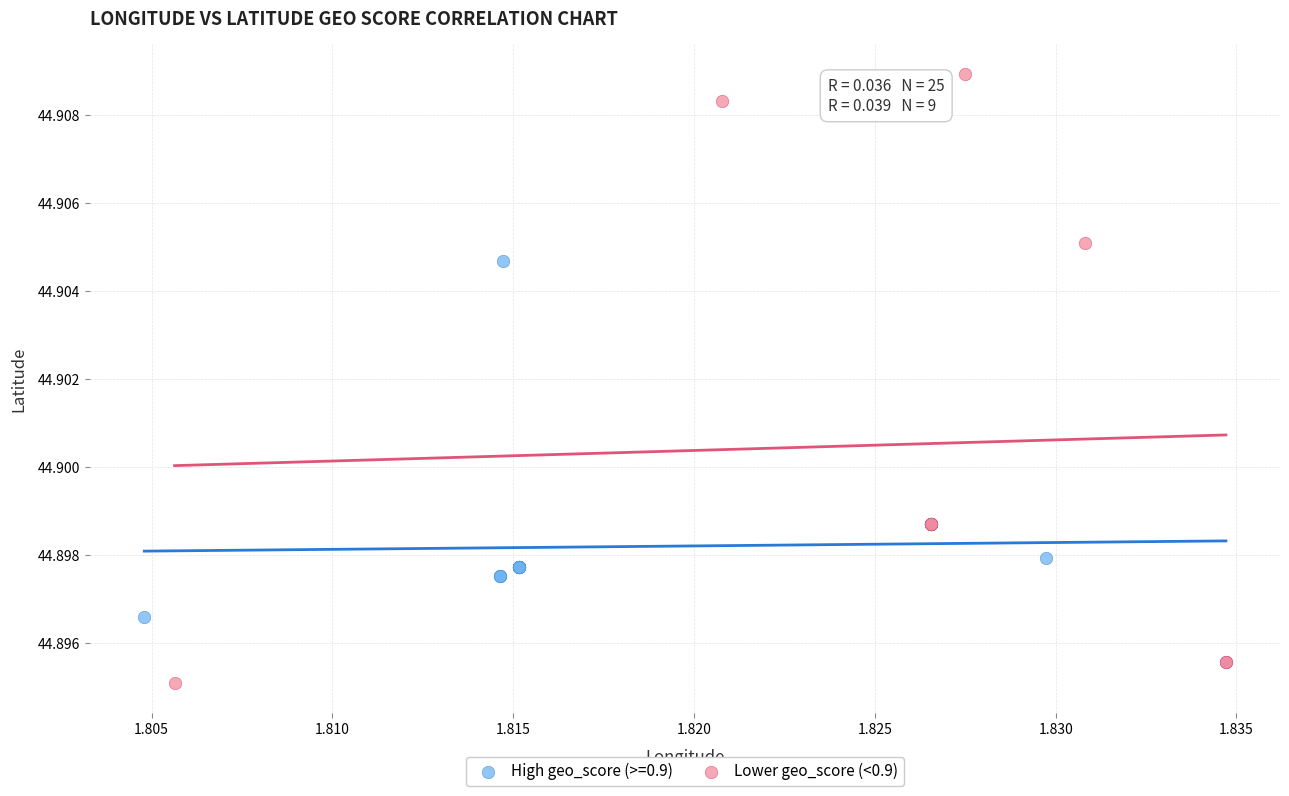

Which series contains the highest Y value?

Lower geo_score (<0.9)